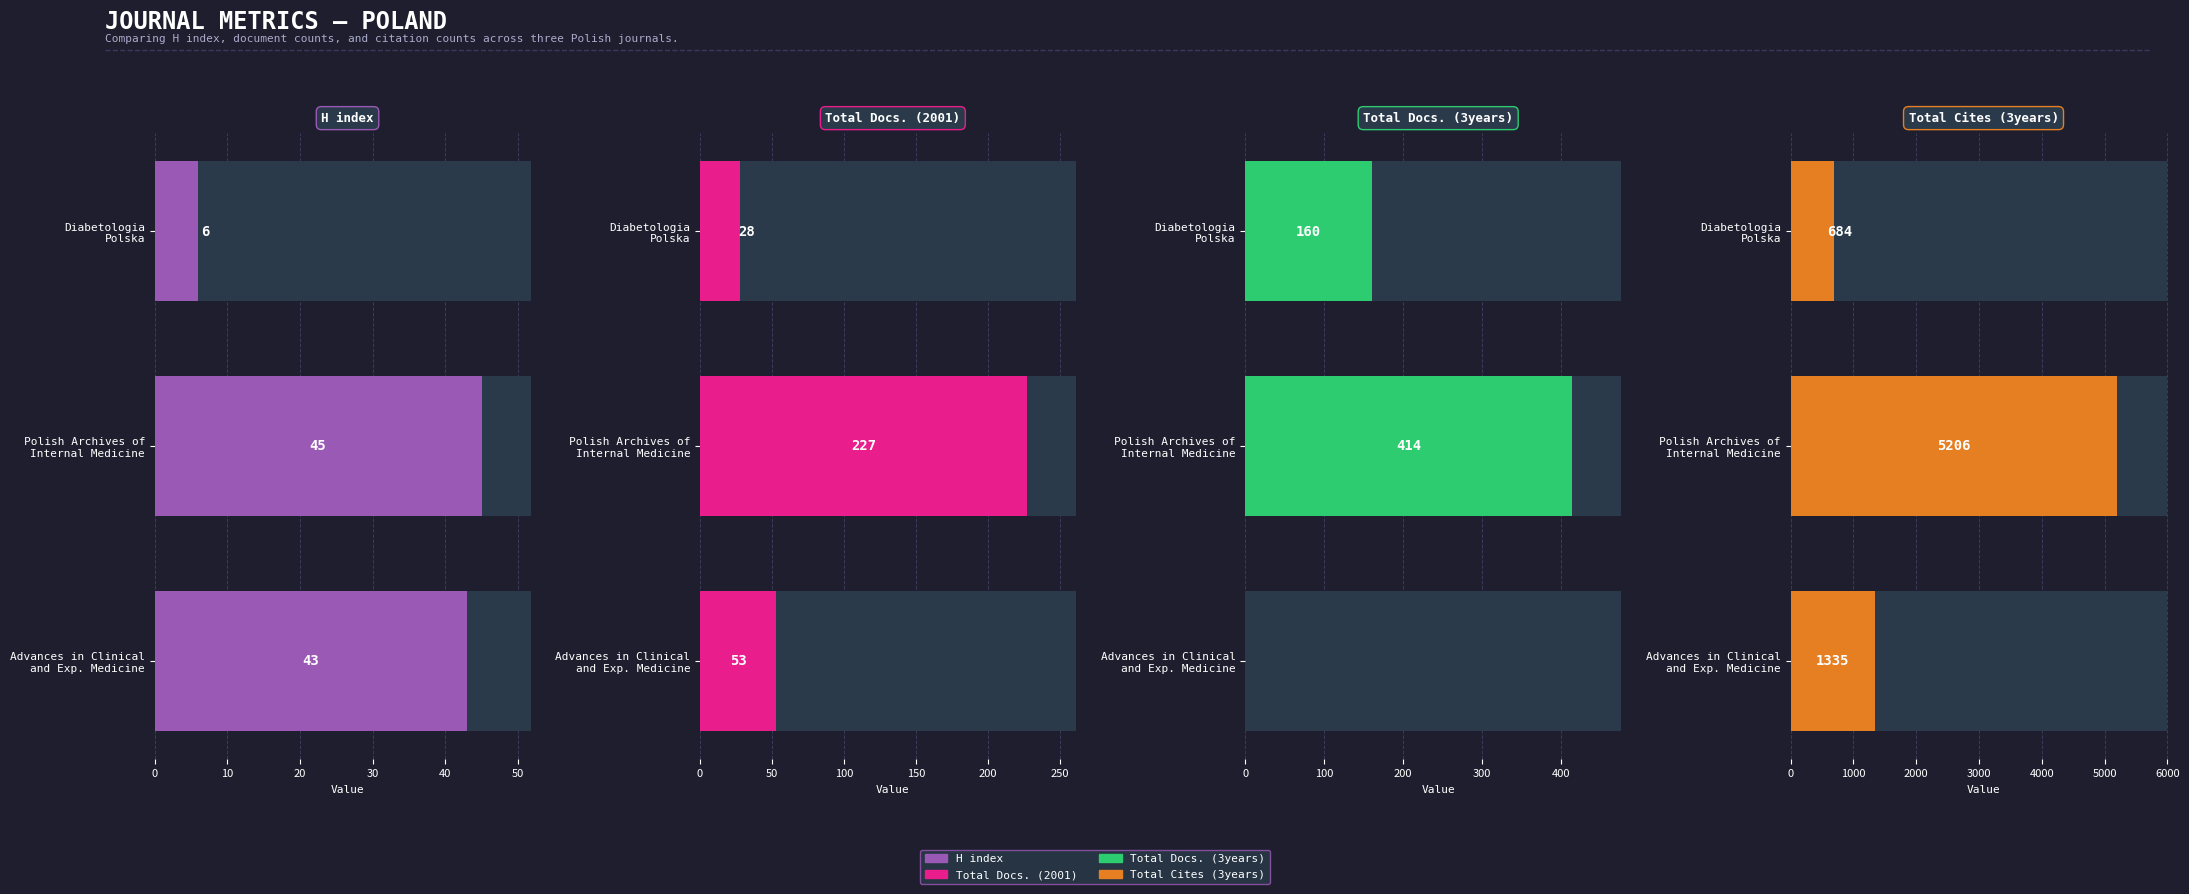

At how many categories does at least one series exceed 1746?

1